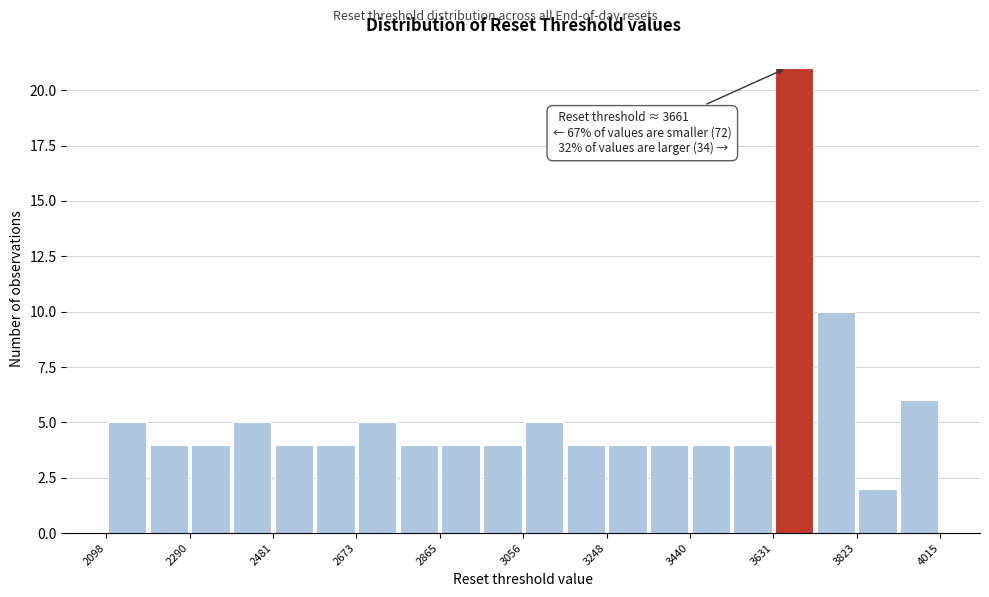

Which range on the x-axis has the tallest bar?

3640 to 3720